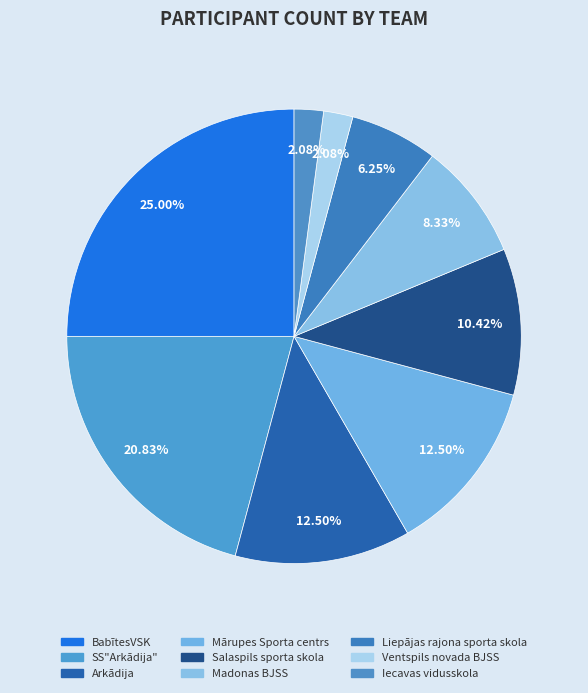

How many slices are in this pie chart?

9